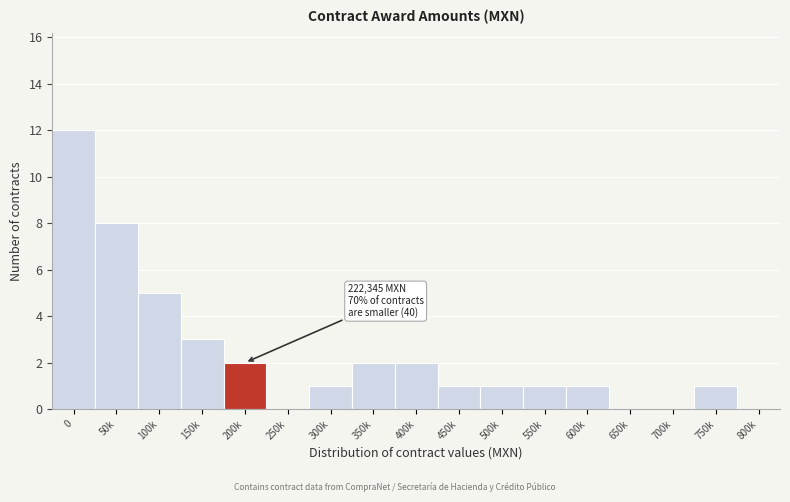

Reading left to right, list all the values displayed in this chart.

0=12	50k=8	100k=5	150k=3	200k=2	250k=0	300k=1	350k=2	400k=2	450k=1	500k=1	550k=1	600k=1	650k=0	700k=0	750k=1	800k=0